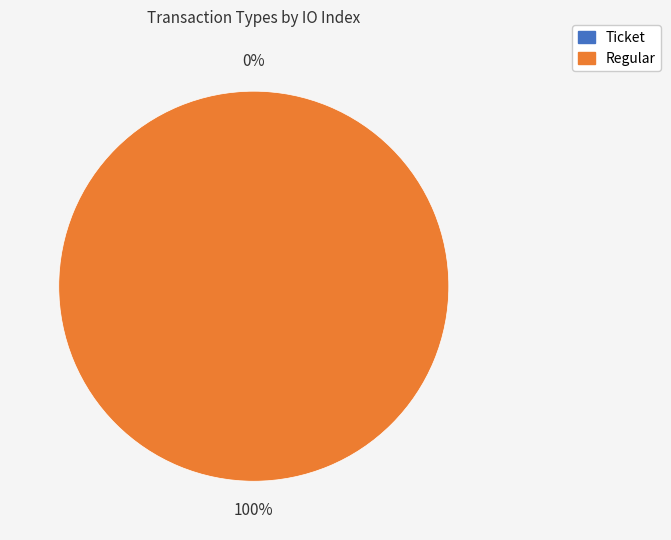

Which slice is the smallest?

Ticket